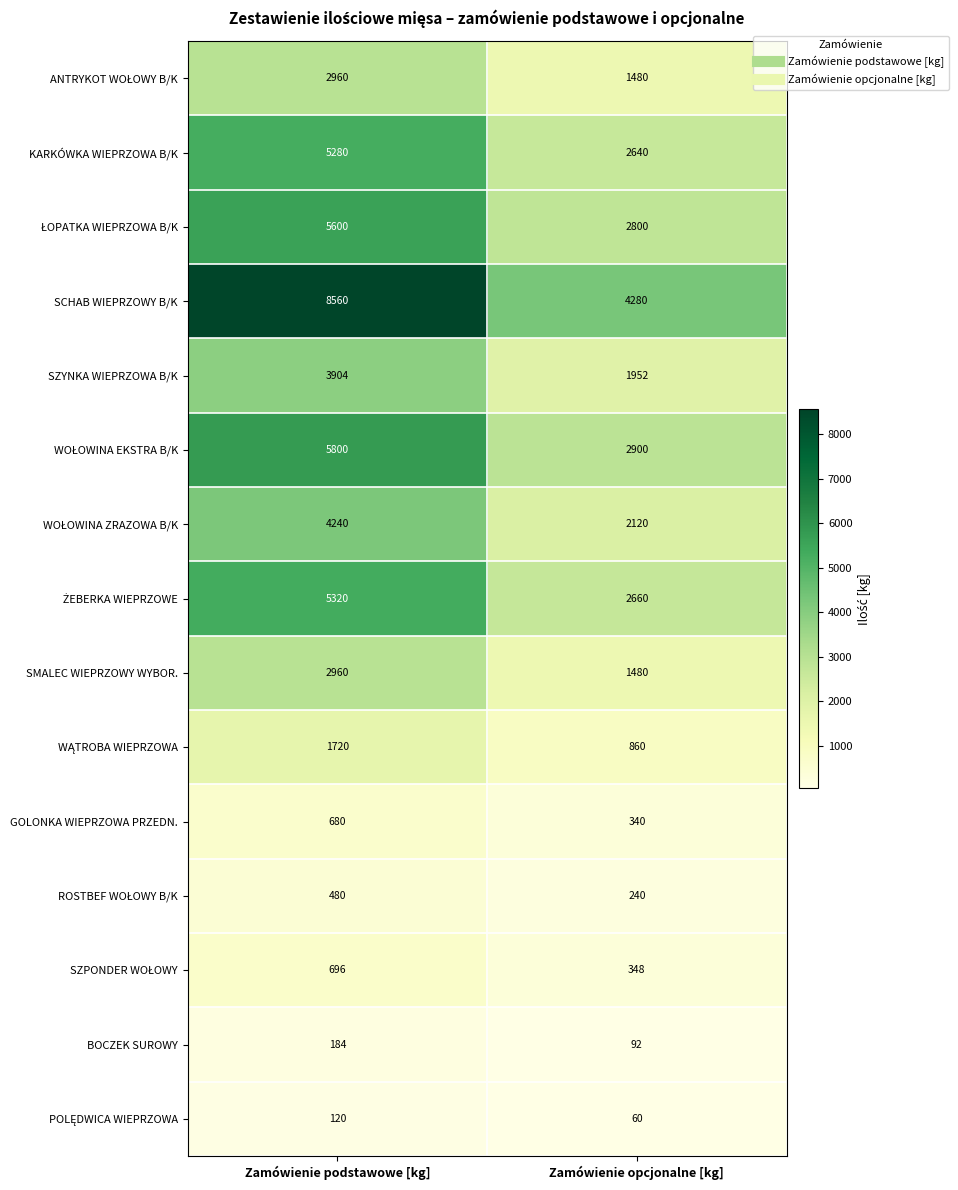

Rank the categories by KARKÓWKA WIEPRZOWA B/K value from lowest to highest.

Zamówienie opcjonalne [kg], Zamówienie podstawowe [kg]